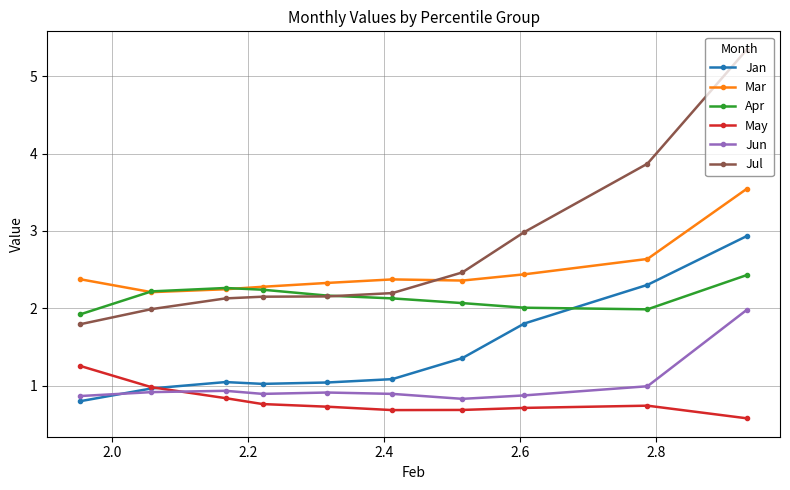

True or false: Apr and May intersect in this chart.

False